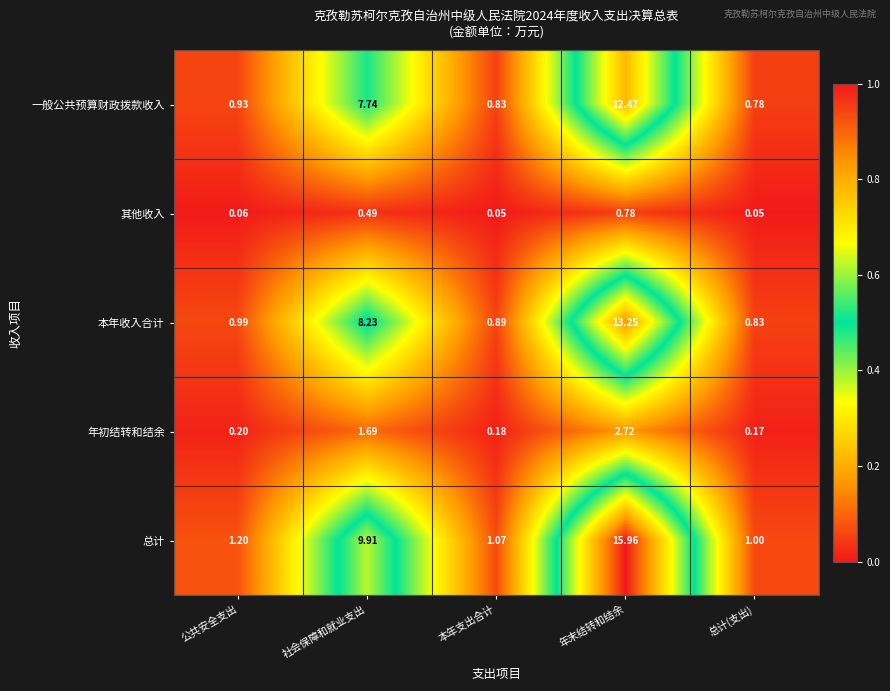

List the series in order of their peak value, lowest first.

其他收入, 年初结转和结余, 一般公共预算财政拨款收入, 本年收入合计, 总计